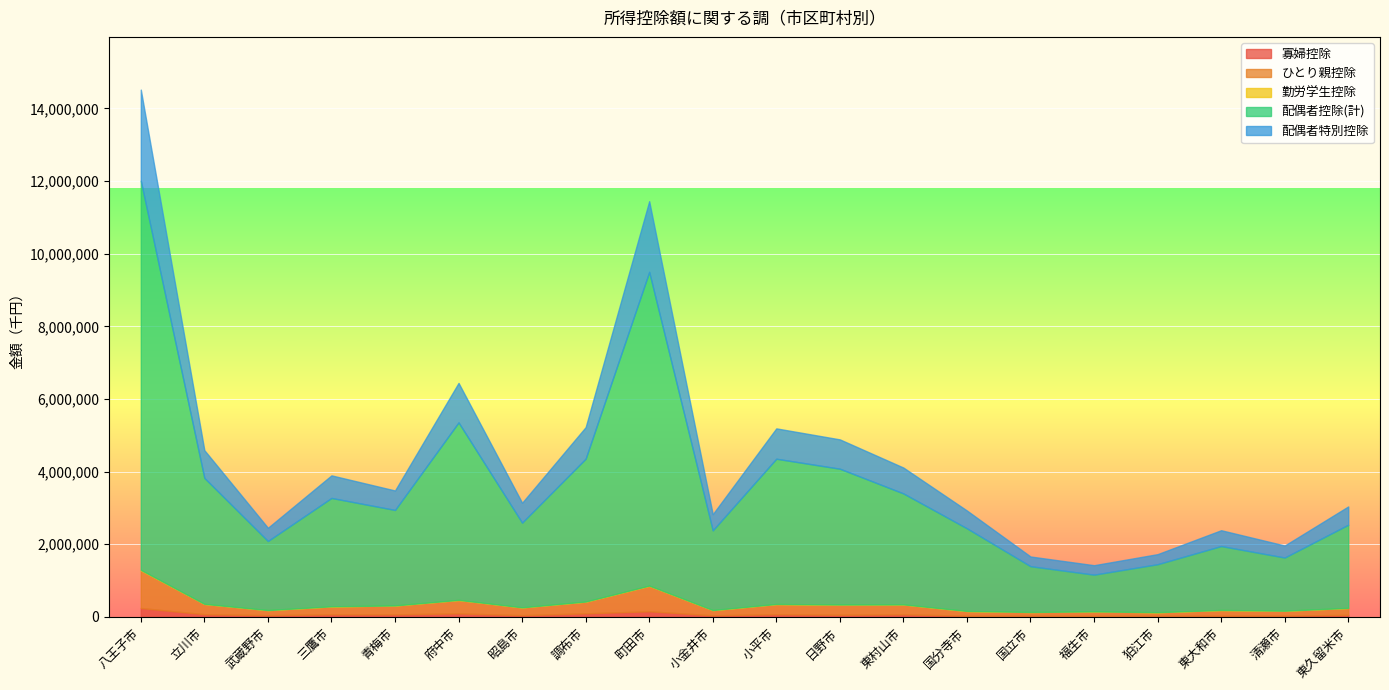

How many interior local peaks does the ひとり親控除 series have?

5